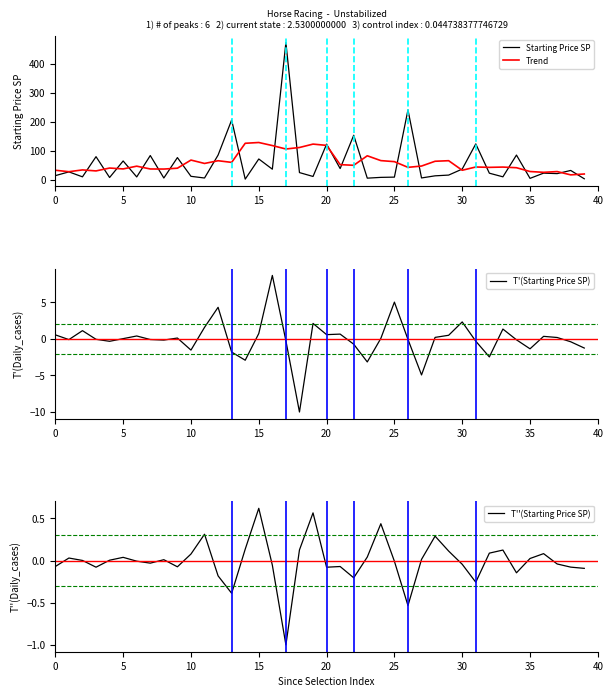

Reading left to right, what are all the values shown in this chart?

Starting Price SP: 13.4	26.4	9.3	79.1	7.0	64.2	8.9	83.1	5.3	75.9	11.1	5.2	84.7	206.2	1.3	71.1	35.8	474.4	24.0	10.6	122.6	38.0	153.3	4.7	7.4	8.3	241.2	5.4	12.8	15.3	36.2	123.4	21.9	9.3	84.7	4.0	22.1	20.4	31.4	2.5
Trend: 32.1	27.1	33.3	29.8	39.7	36.7	46.2	36.5	36.2	39.2	67.3	55.7	65.1	59.3	125.5	128.2	117.6	105.7	110.9	122.7	118.2	51.5	49.3	82.2	65.5	61.9	42.2	46.7	63.2	65.2	32.1	43.4	42.1	43.1	40.8	27.7	24.9	27.5	16.1	19.1
T'(Starting Price SP): 0.6	-0.1	1.1	-0.0	-0.3	0.0	0.4	-0.1	-0.2	0.1	-1.5	1.6	4.3	-1.8	-2.9	0.7	8.7	-0.3	-10.0	2.1	0.6	0.7	-0.7	-3.1	0.1	5.0	-0.1	-4.9	0.2	0.5	2.3	-0.3	-2.5	1.4	-0.1	-1.3	0.4	0.2	-0.4	-1.2
T''(Starting Price SP): -0.1	0.0	0.0	-0.1	0.0	0.0	-0.0	-0.0	0.0	-0.1	0.1	0.3	-0.2	-0.4	0.1	0.6	-0.1	-1.0	0.1	0.6	-0.1	-0.1	-0.2	0.0	0.4	-0.0	-0.5	0.0	0.3	0.1	-0.0	-0.3	0.1	0.1	-0.1	0.0	0.1	-0.0	-0.1	-0.1